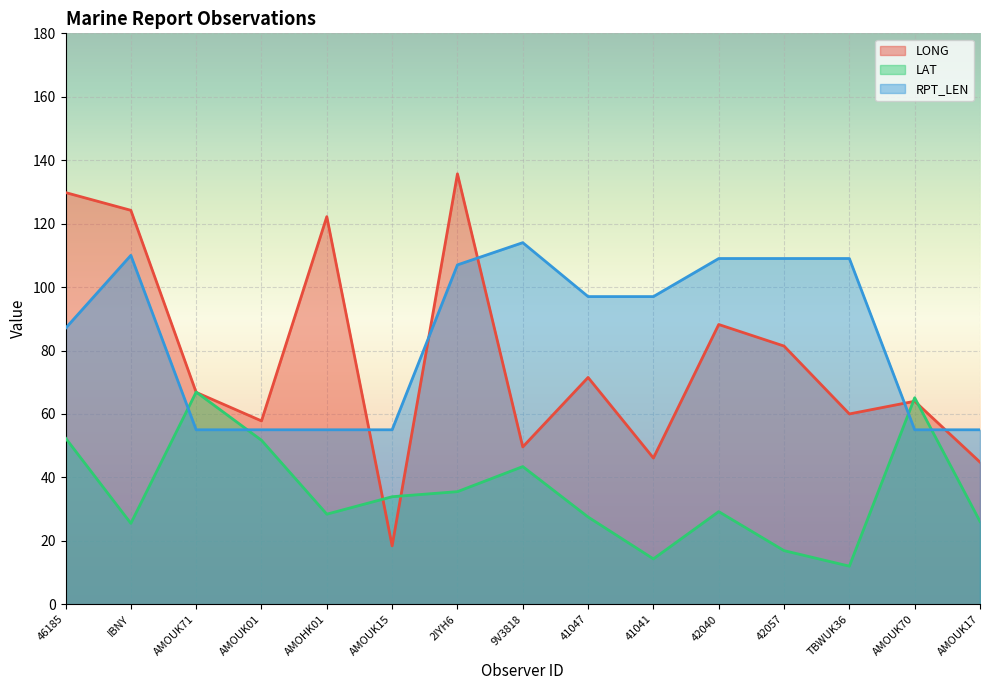

How many values in the LAT series exceed 29?

8